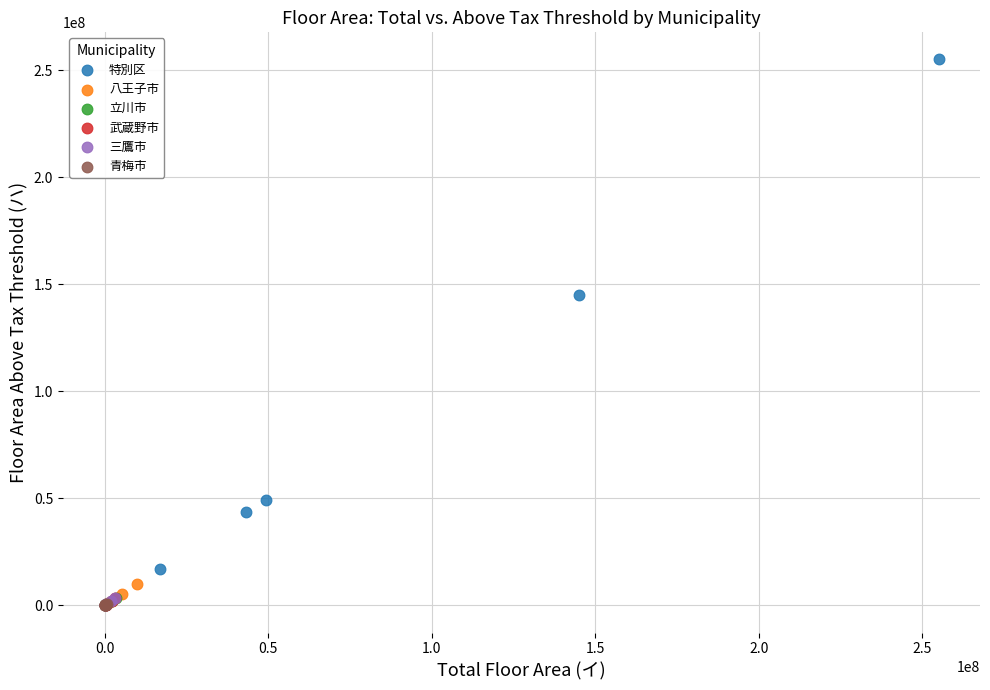

Which series has the largest Y range (max minus min)?

特別区